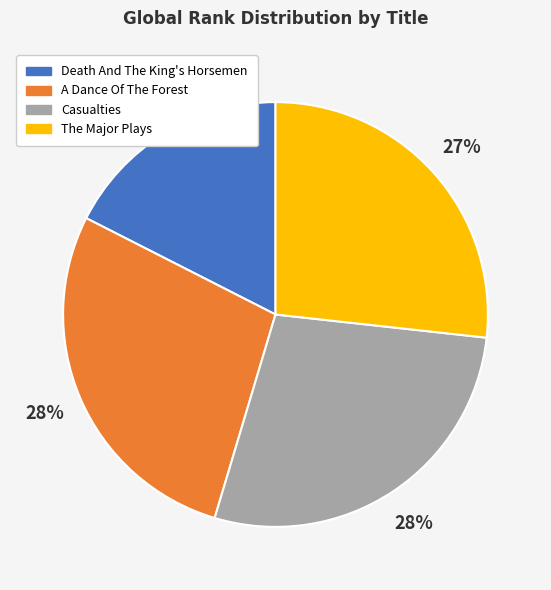

Is it true that A Dance Of The Forest is 28% of the pie?

True